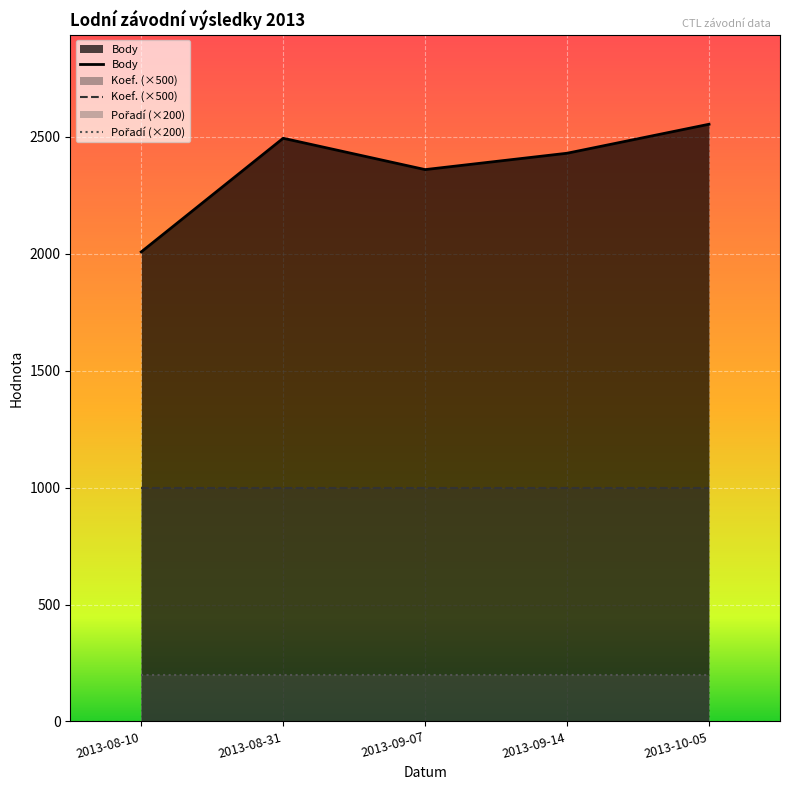

Does the chart display data point markers on the line(s)?

No